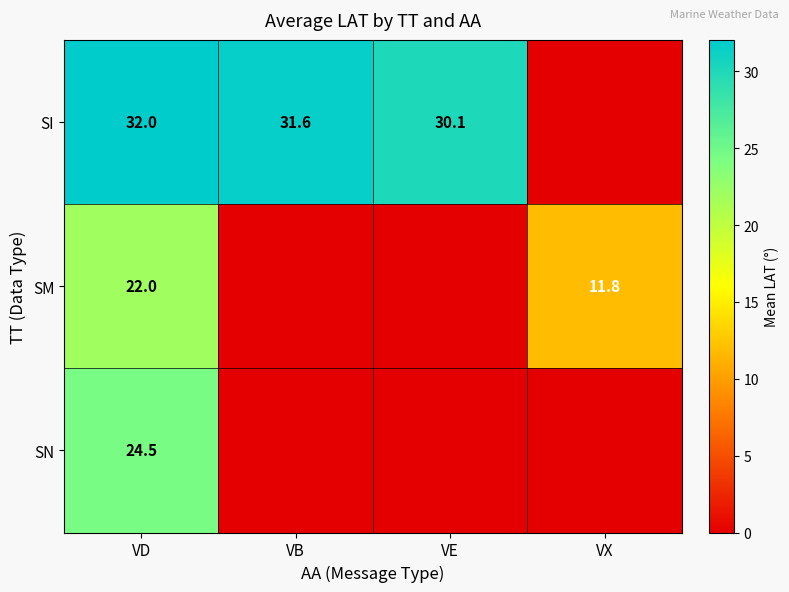

At VD, list the series in order from largest to smallest.

SI, SN, SM